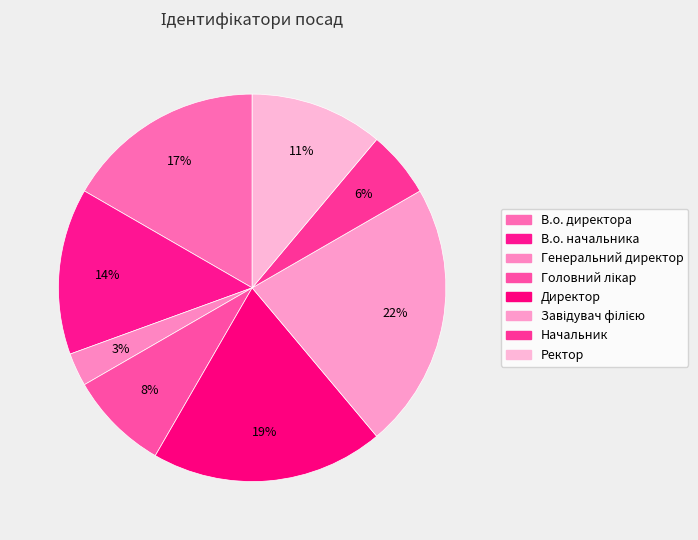

How many segments does this pie chart have?

8